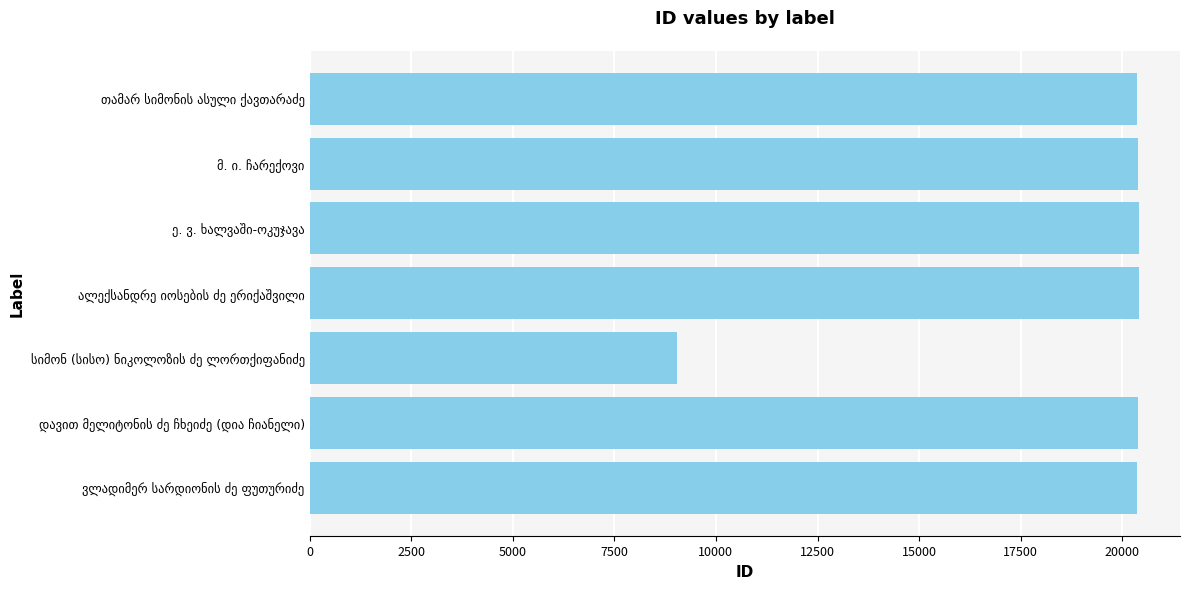

What is the maximum value shown in the chart?

20400